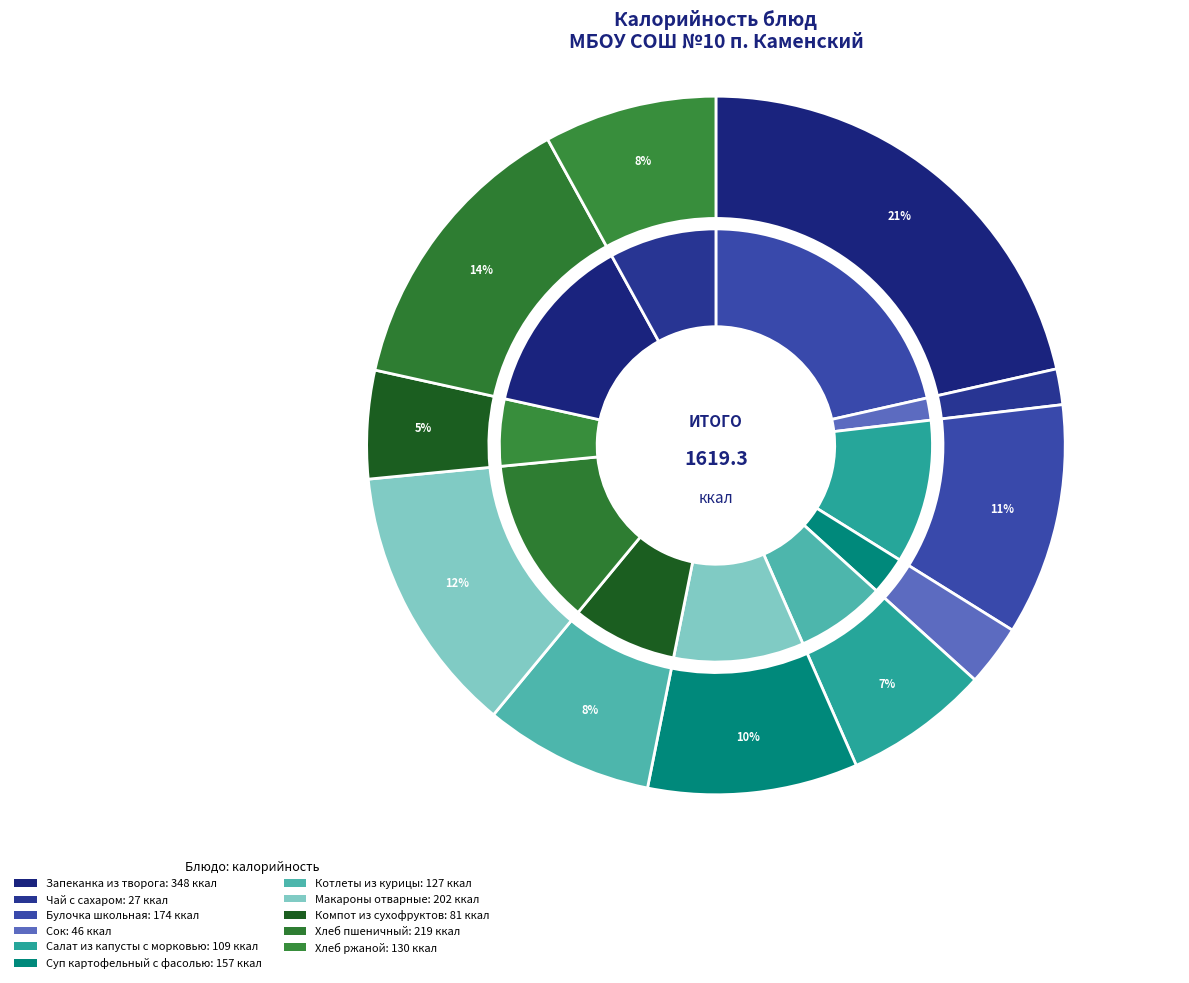

Is it true that Чай с сахаром is 15% of the pie?

False